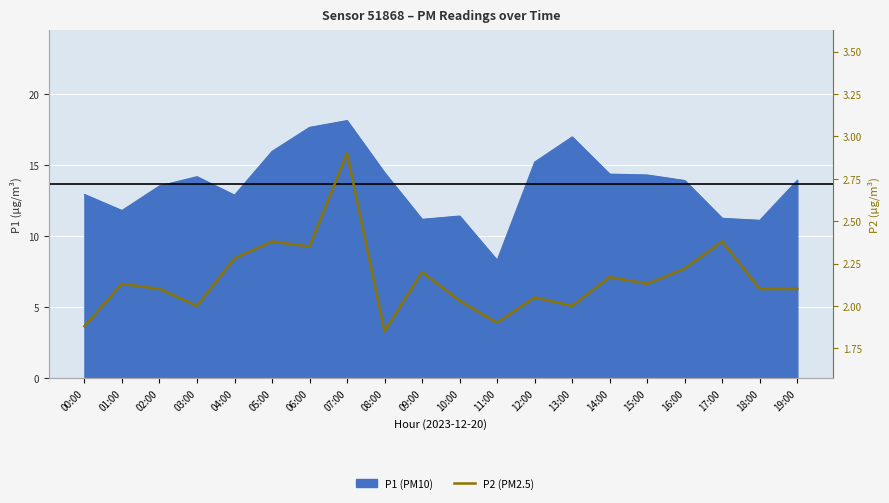

What is the label of the 9th point from the left?

08:00